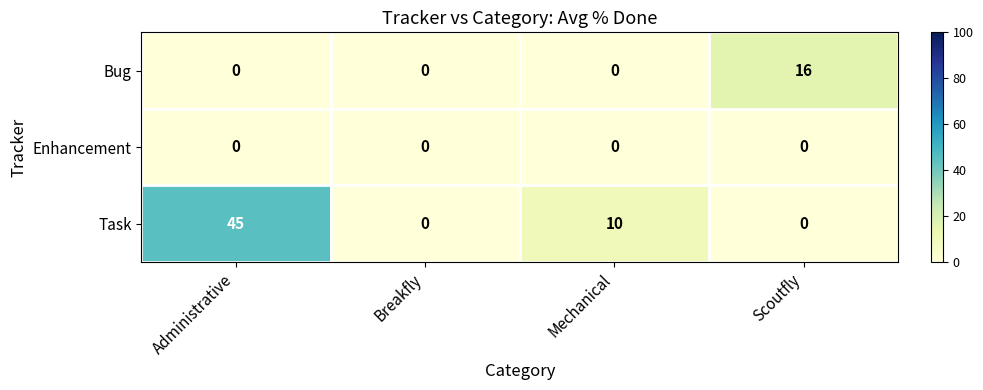

What is the total value across all series at Administrative?

45